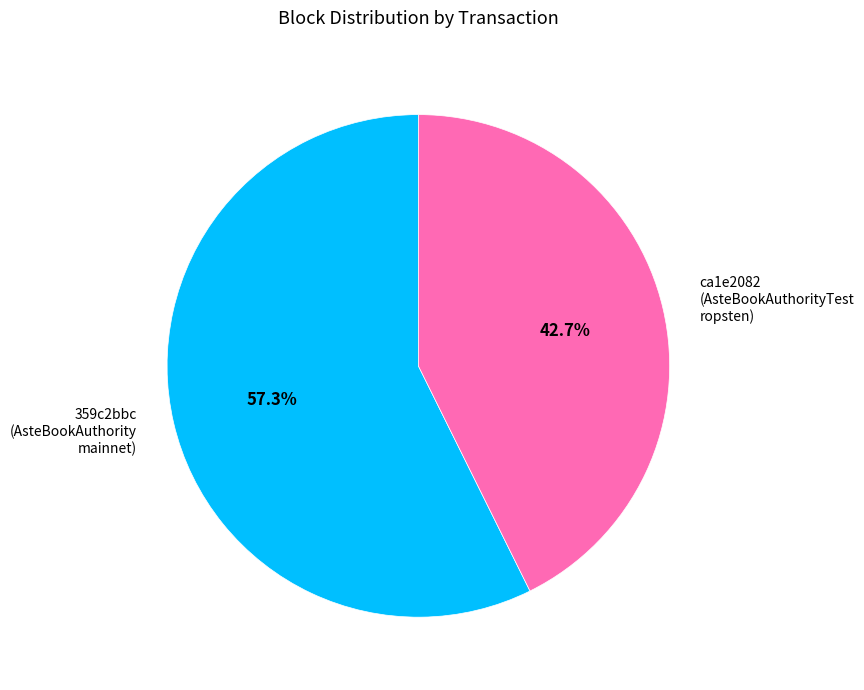

How many slices are in this pie chart?

2